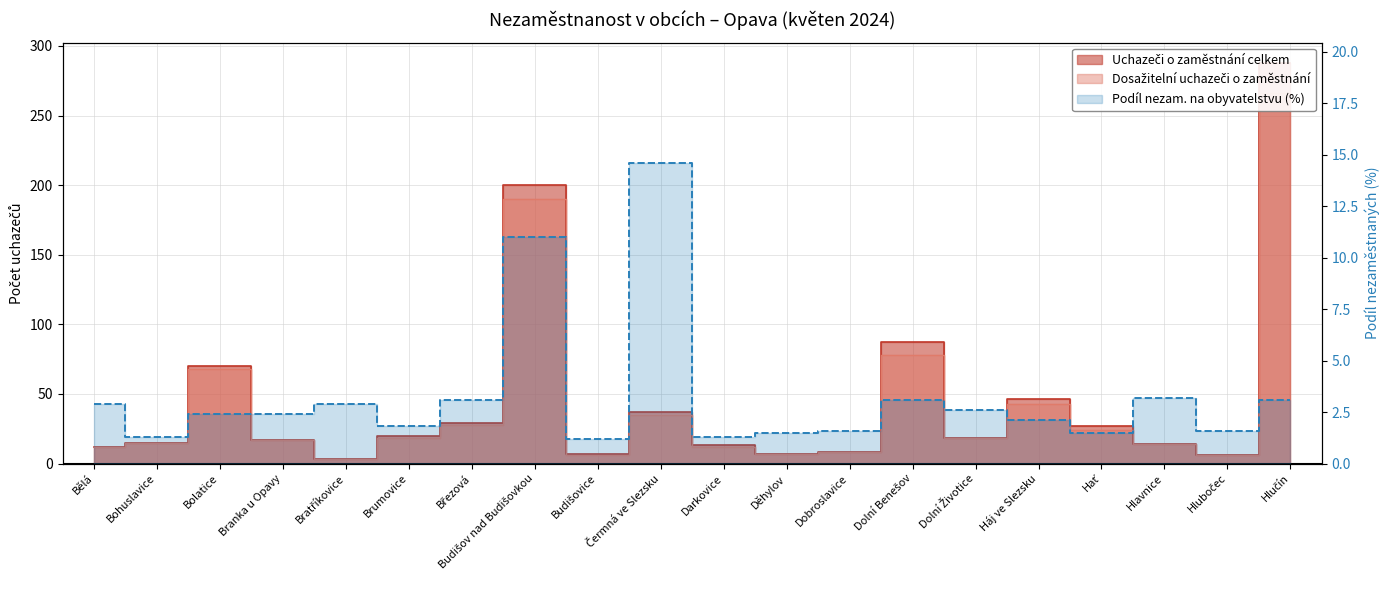

What are all the series names shown in the legend?

Uchazeči o zaměstnání celkem, Dosažitelní uchazeči o zaměstnání, Podíl nezam. na obyvatelstvu v %